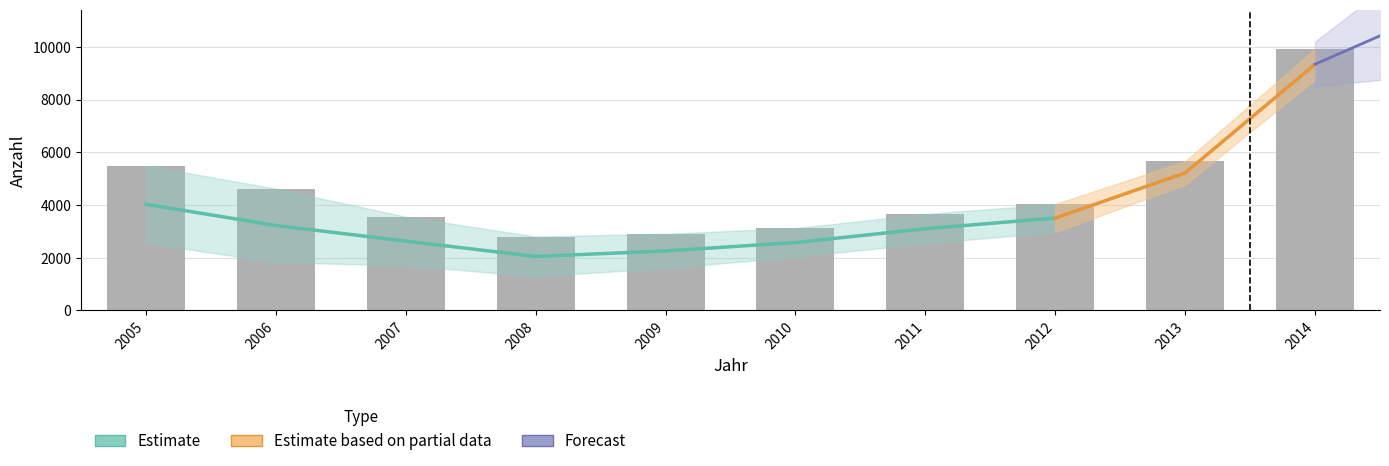

At which category is the sum across all series the highest?

2014